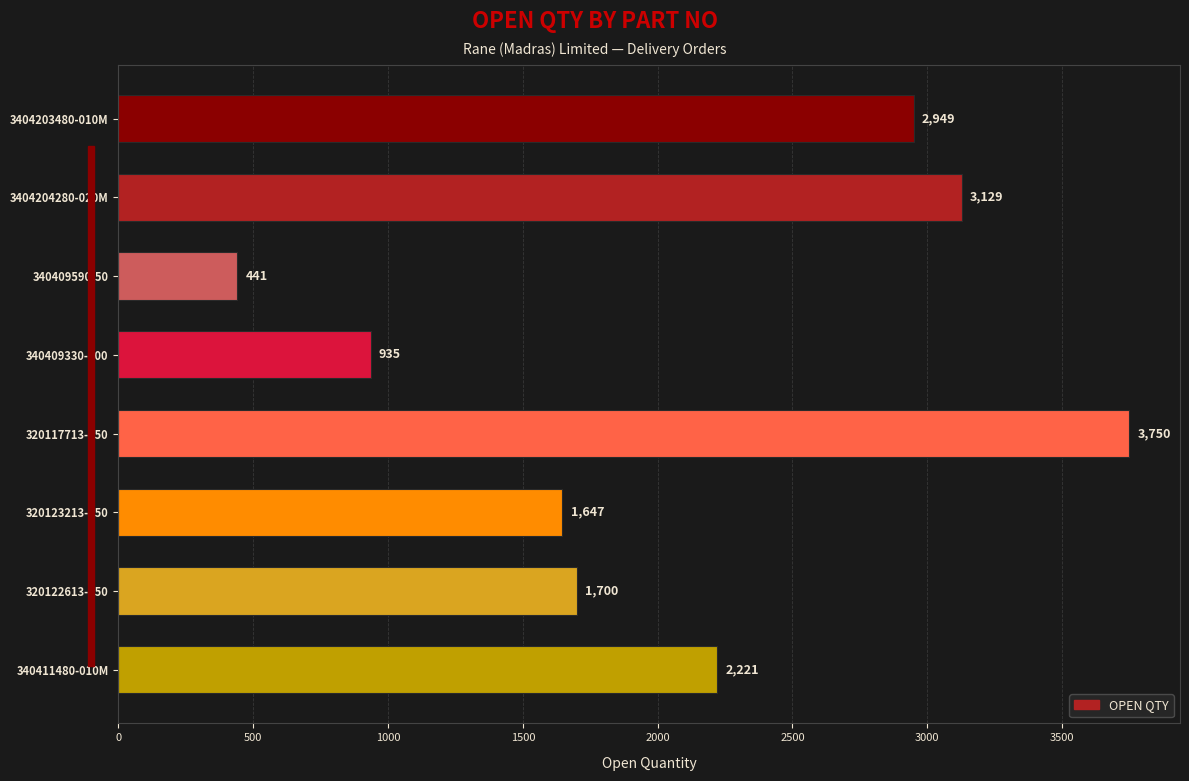

What is the difference between the maximum and minimum values?

3309